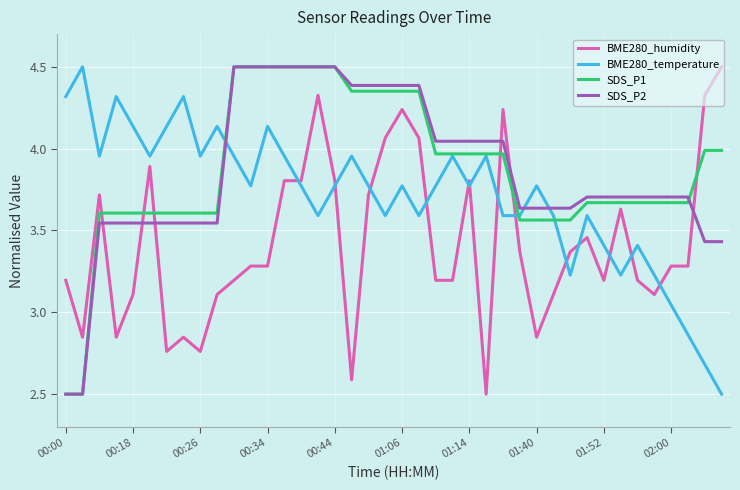

What is the minimum value shown in the chart?

2.5